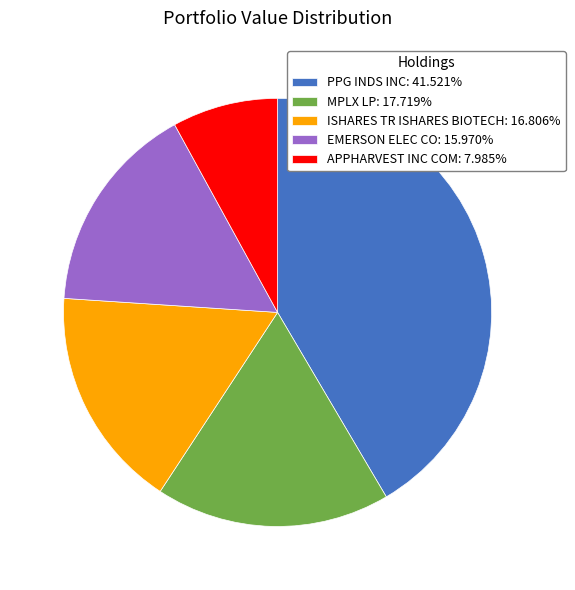

Does ISHARES TR ISHARES BIOTECH account for over 50% of the chart?

No